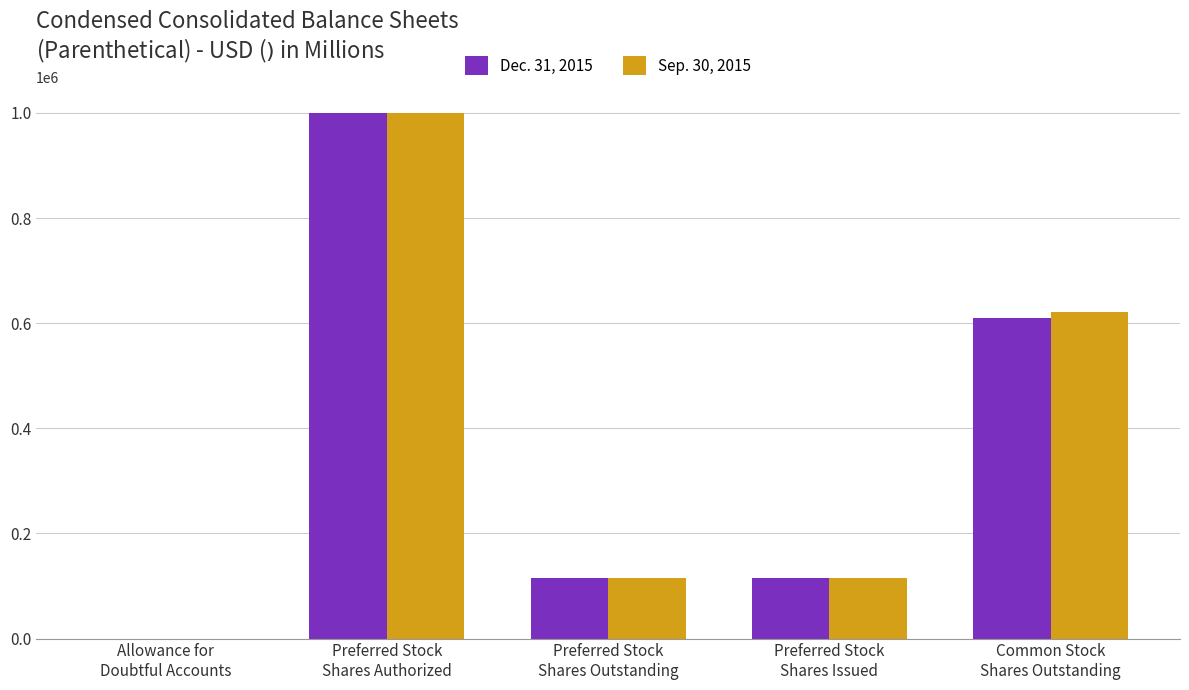

At which category is the sum across all series the highest?

Preferred Stock
Shares Authorized